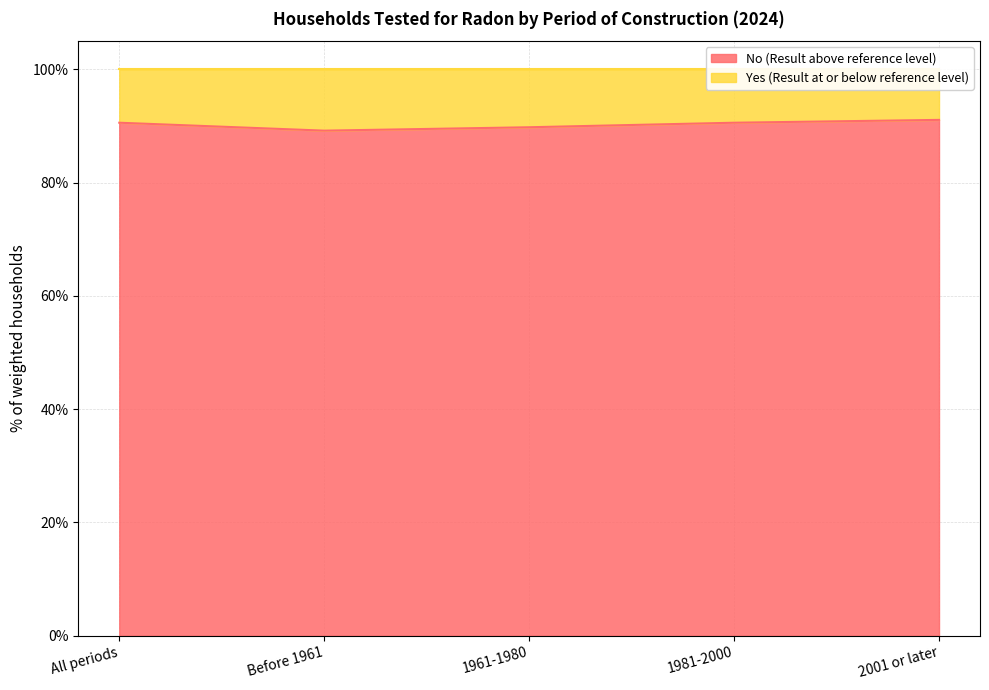

Where does the data first go above 90?

All periods